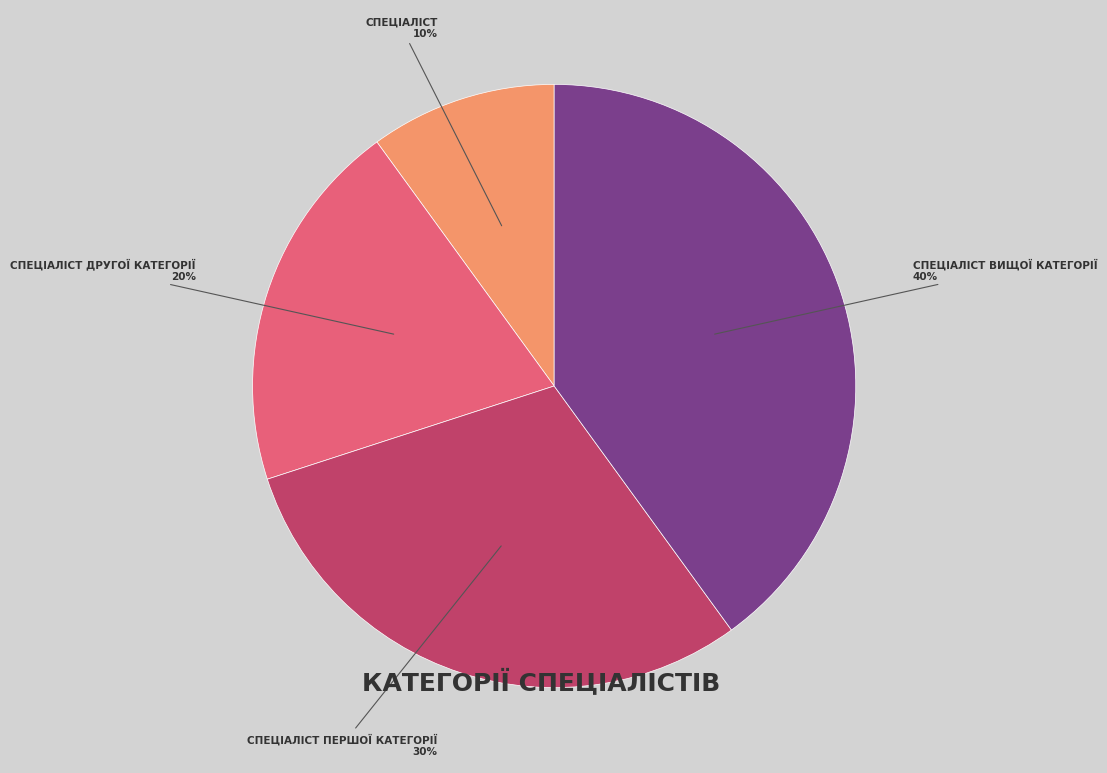

Is there any slice that represents more than half of the pie?

No